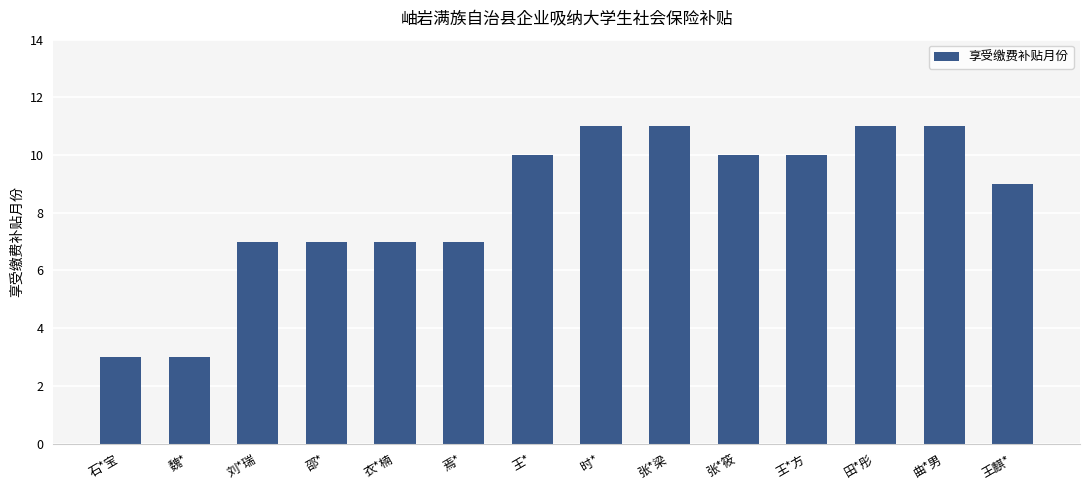

What is the smallest value displayed?

3